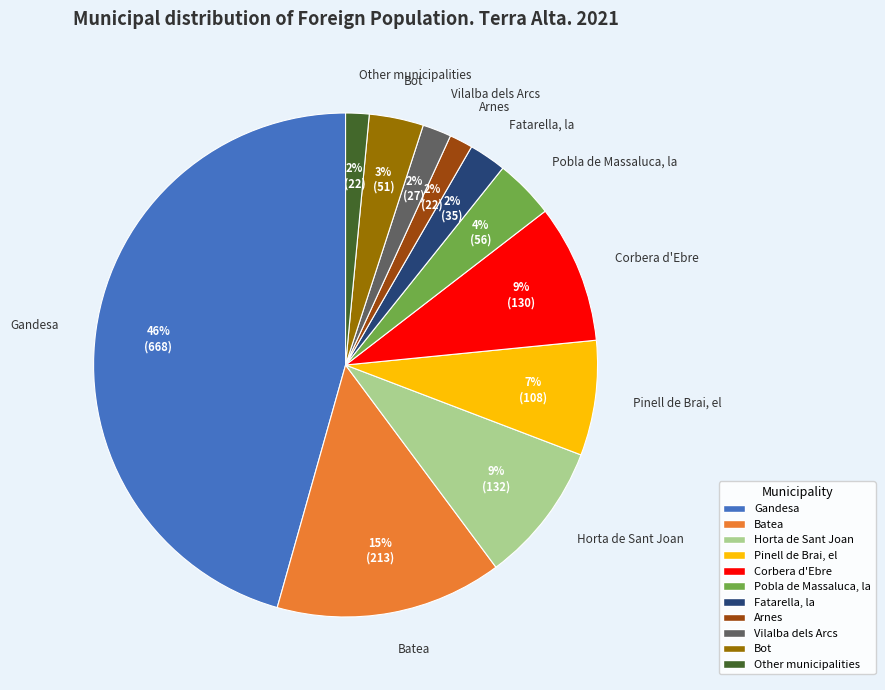

To the nearest percent, what is the difference between the largest and smallest slice percentages?

44%